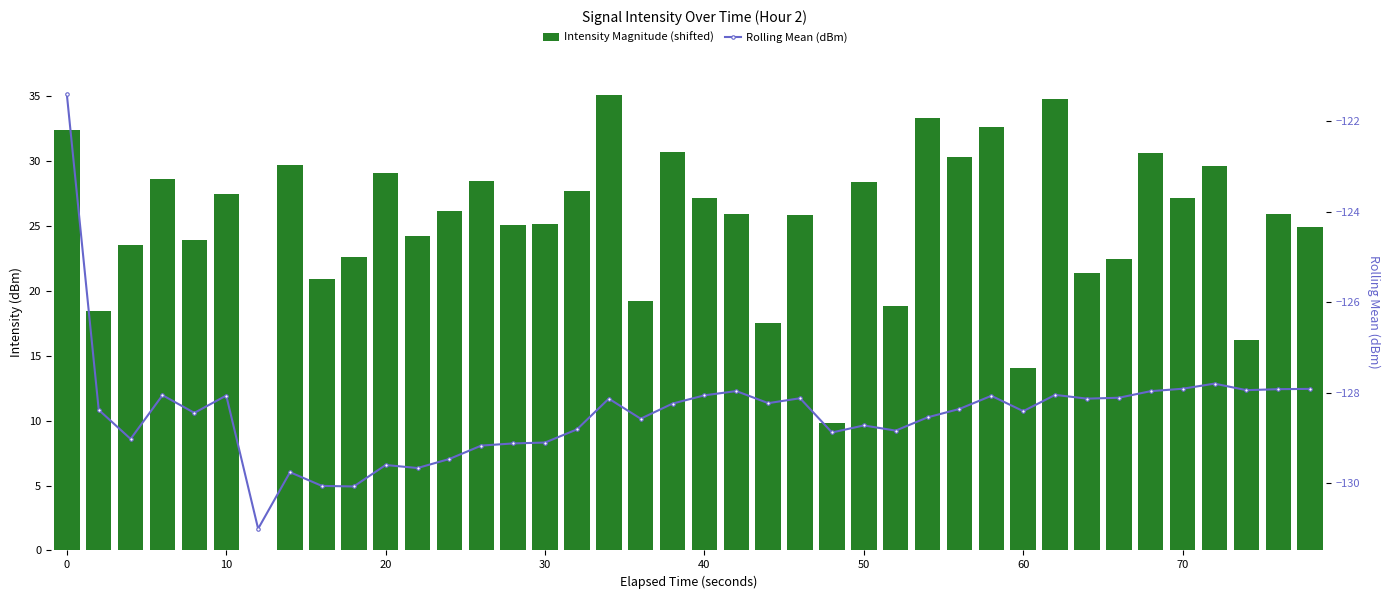

Are the bars horizontal?

No